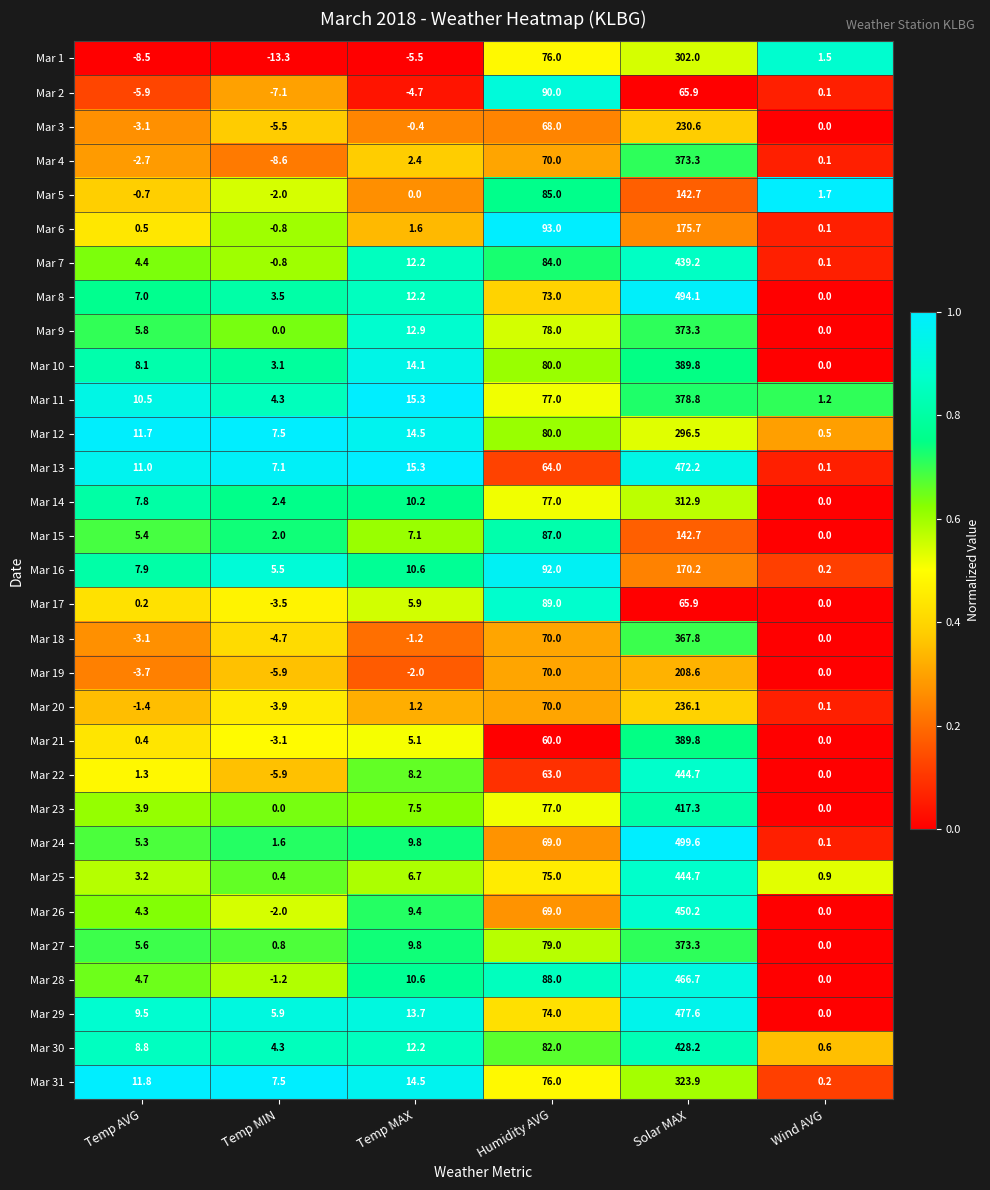

Rank the categories by Mar 29 value from lowest to highest.

Wind AVG, Temp MIN, Temp AVG, Temp MAX, Humidity AVG, Solar MAX